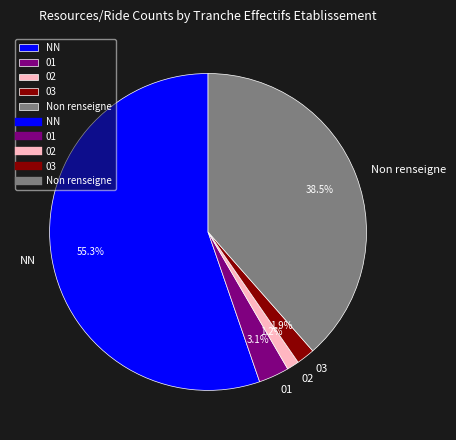

Rank the categories by value from highest to lowest.

NN, Non renseigne, 01, 03, 02